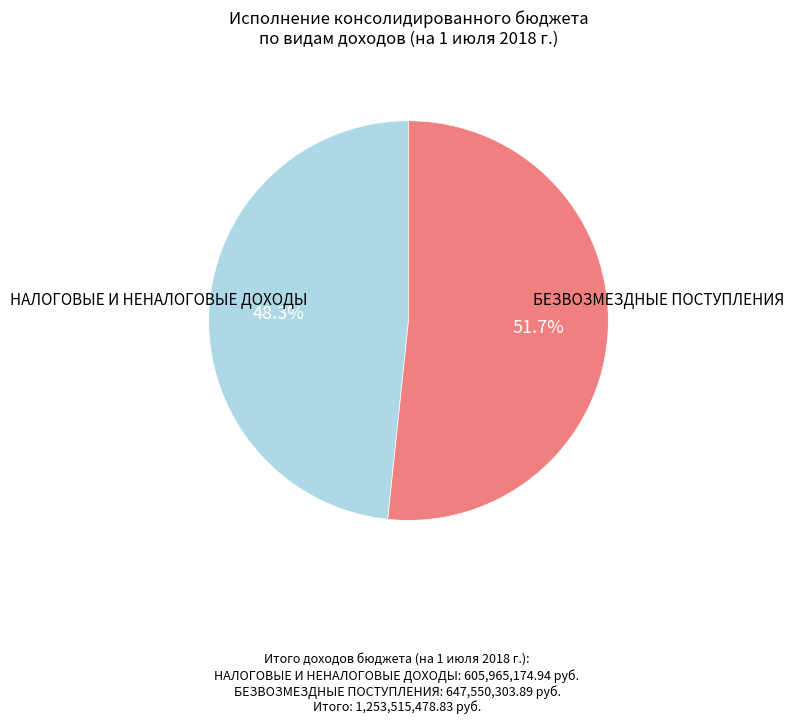

Does any single category account for the majority?

Yes